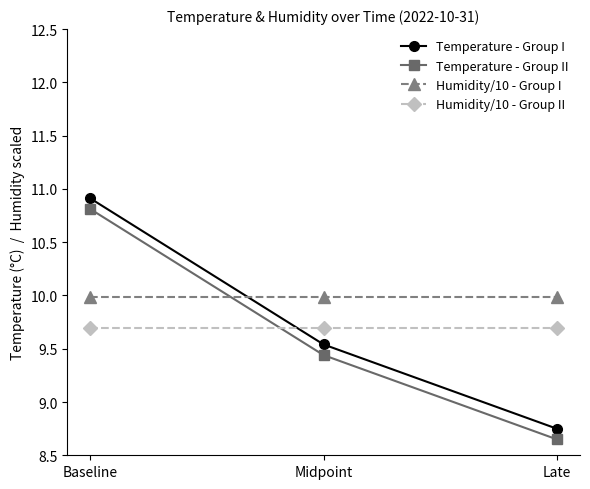

What is the difference between the highest and lowest values at Baseline?

1.2